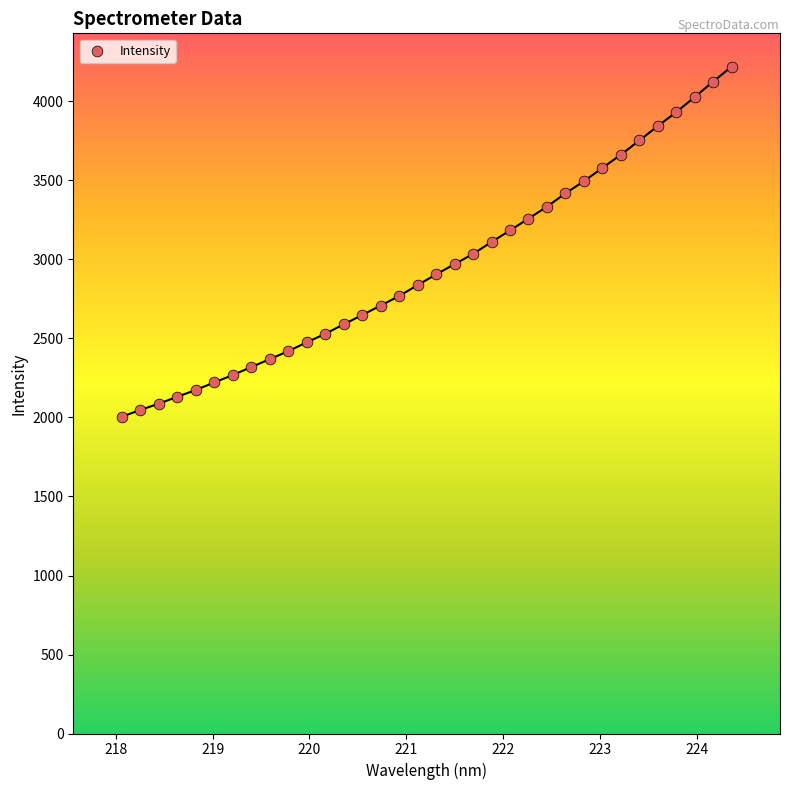

What is the range of X values (max minus min)?

6.3